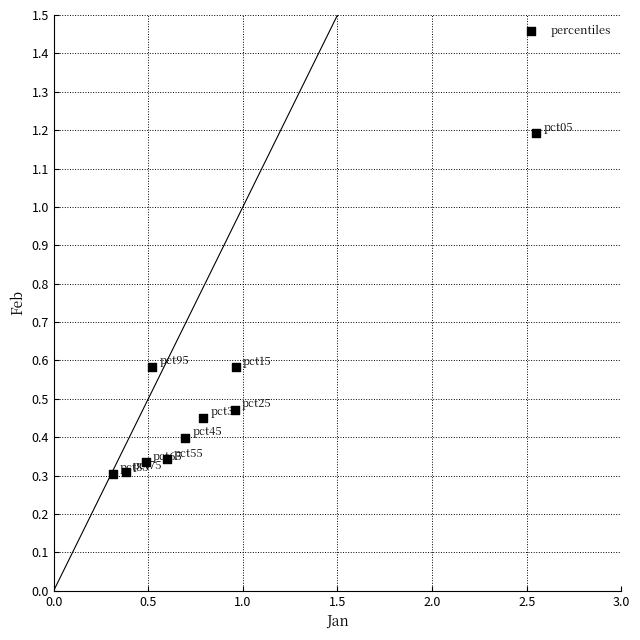

What is the average X value?

0.8